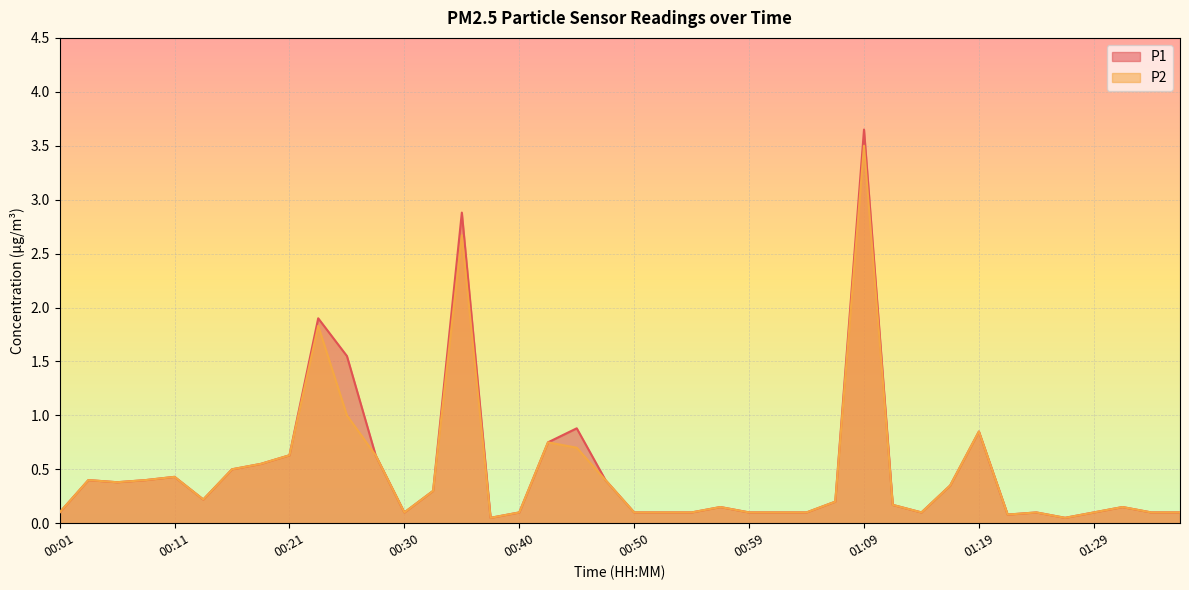

What is the label of the 34th point from the left?

01:21